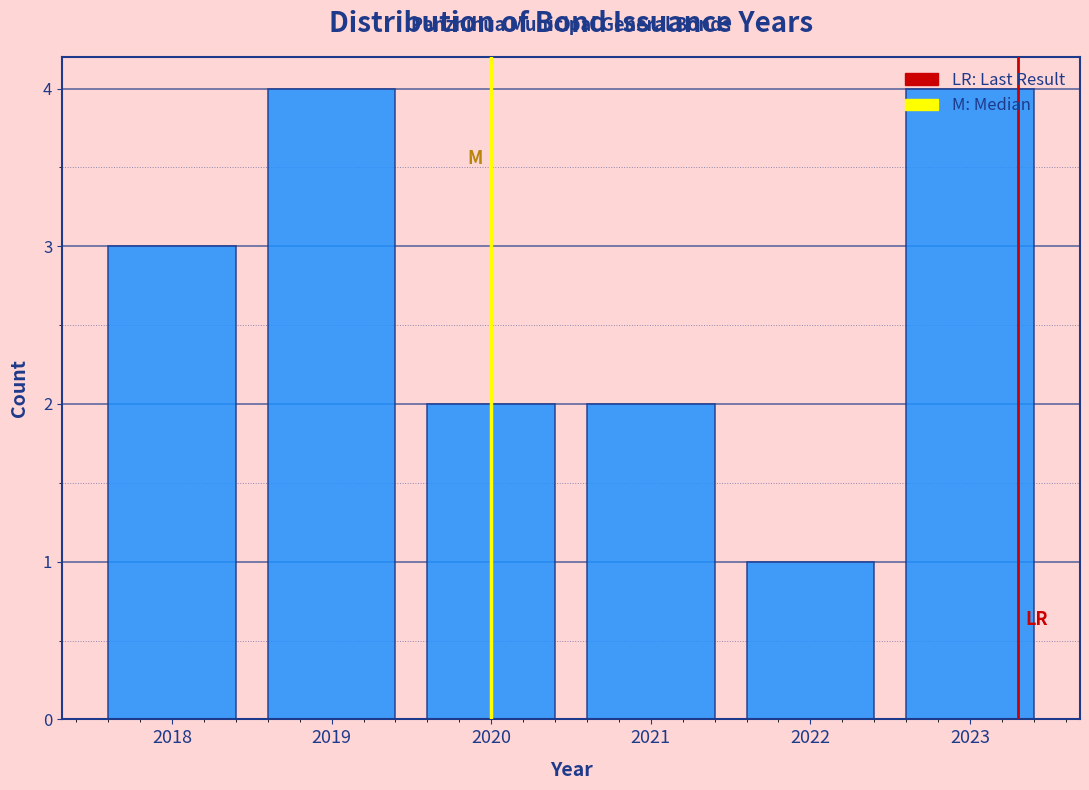

Reading left to right, transcribe this chart: for each bar, give the range it covers on the x-axis and its height. The values are not printed on the chart, so give them approximately, as read against the axis.

2017.5 to 2018.5: 3
2018.5 to 2019.5: 4
2019.5 to 2020.5: 2
2020.5 to 2021.5: 2
2021.5 to 2022.5: 1
2022.5 to 2023.5: 4